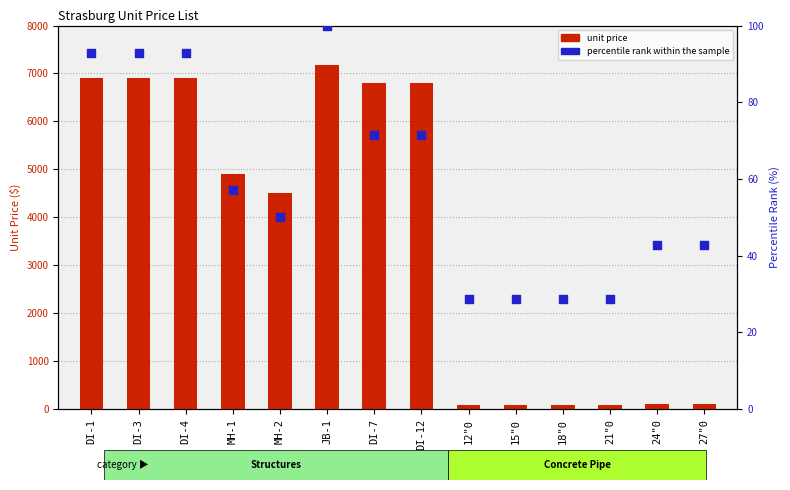

What is the total value across all series at 18"0?

110.6